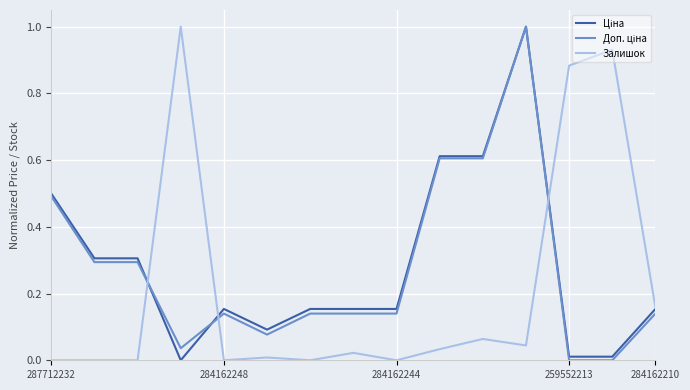

What is the maximum value shown in the chart?

1.0